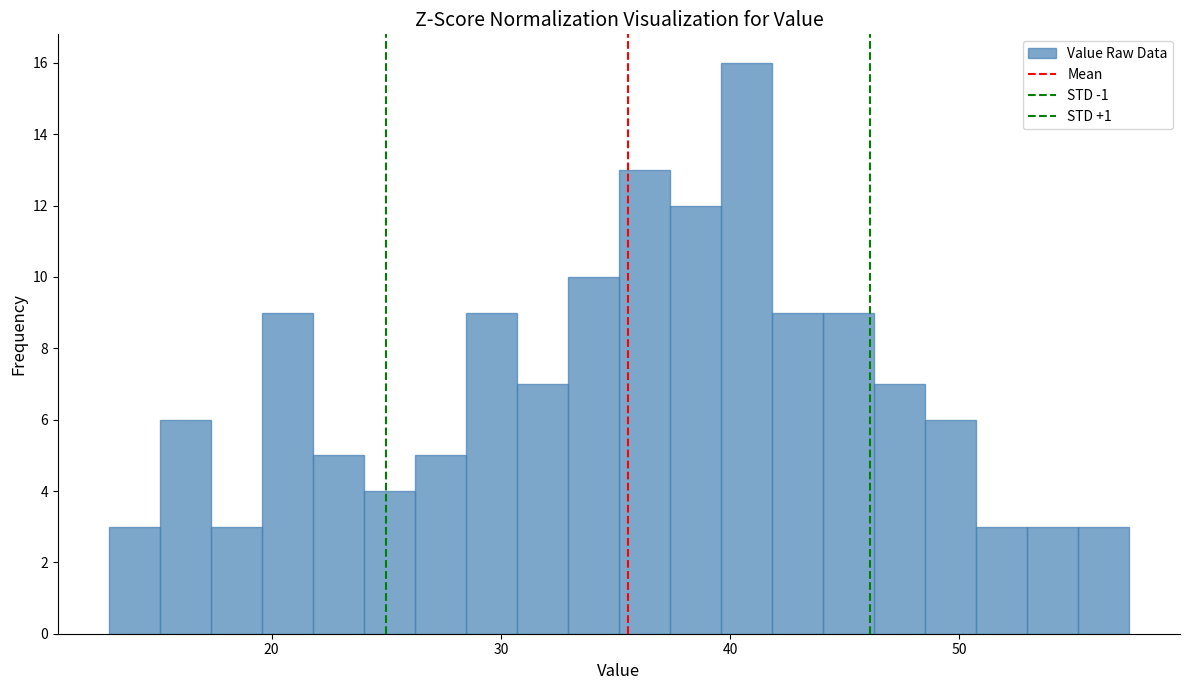

Read against the x-axis, roughly where is the centre of the tallest bar?

41